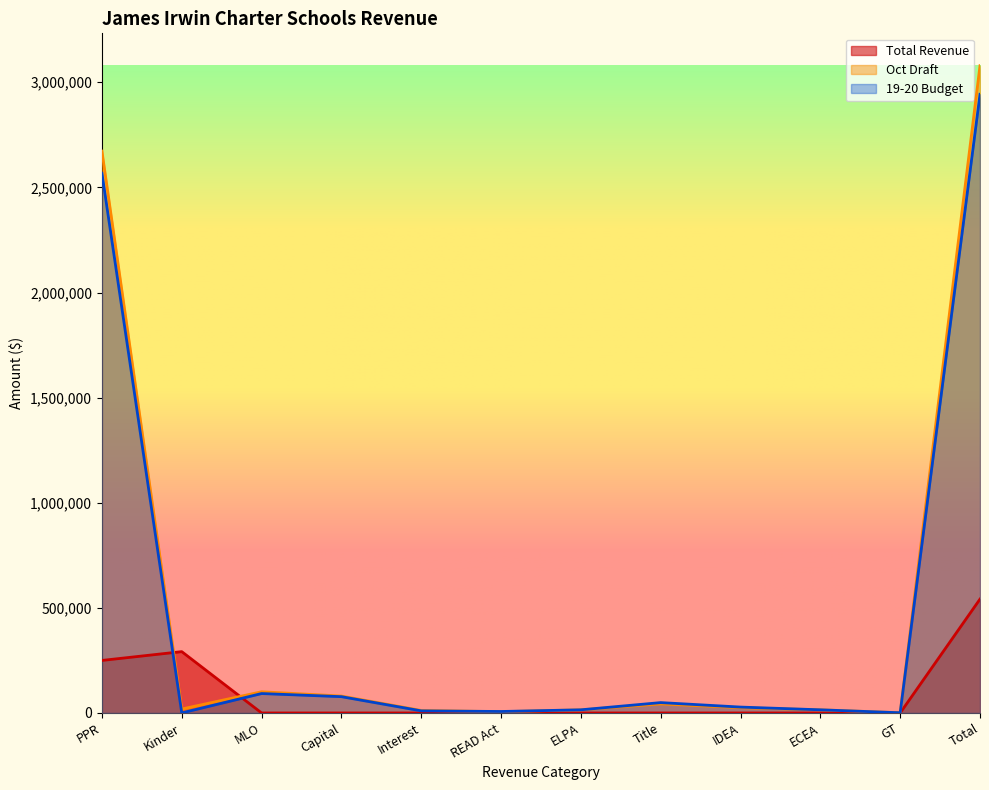

What is the sum of the 19-20 Budget values at MLO and Title?

141662.0